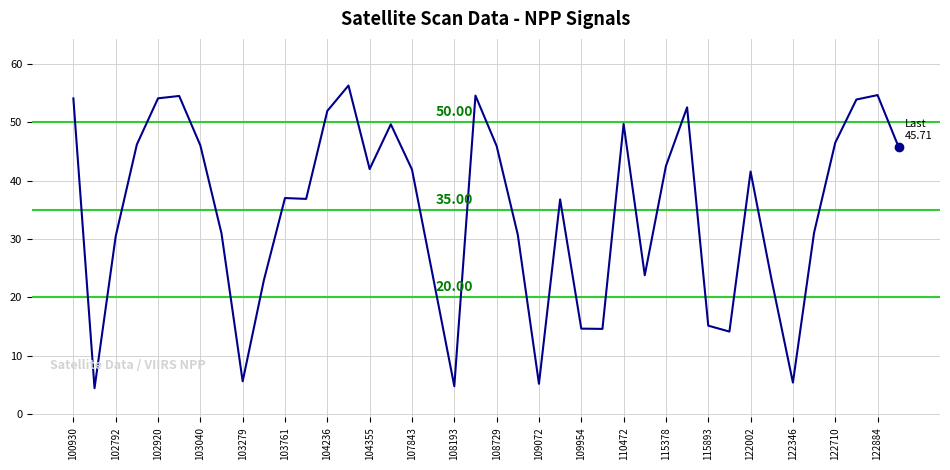

What is the difference between the maximum and minimum values?

51.9